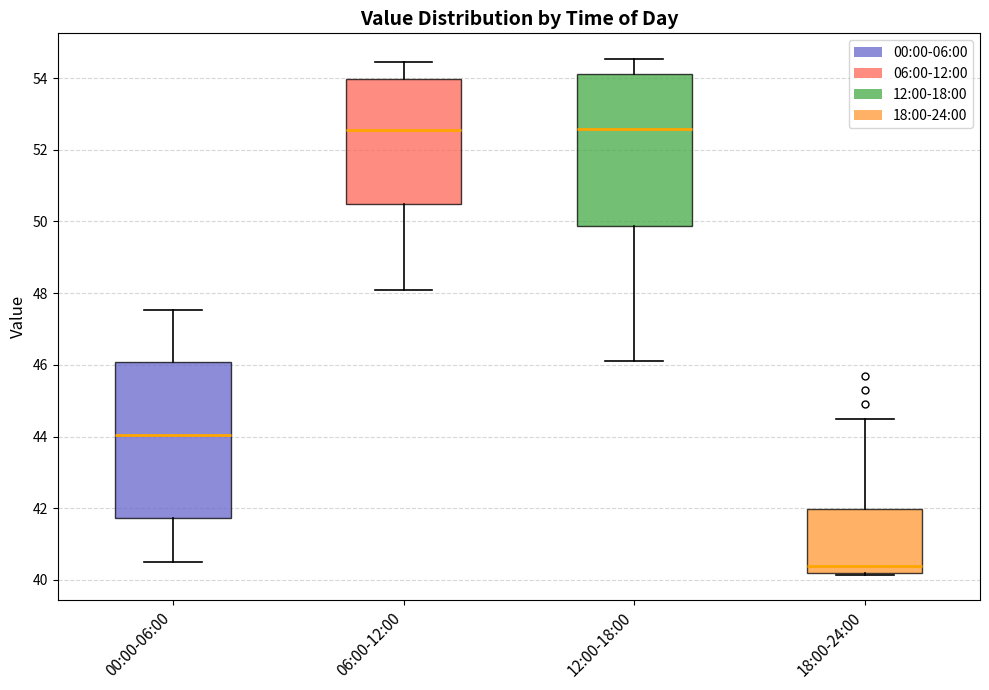

Reading left to right, transcribe this box plot: for each box, give where its median line is, the range the box spans, and where its two whiskers end, as read against the y-axis. The values are not printed on the chart, so give them approximately, as read against the axis.

00:00-06:00: median 44.0, box 41.8 to 46.0, whiskers 40.6 to 47.6
06:00-12:00: median 52.6, box 50.4 to 54.0, whiskers 48.2 to 54.4
12:00-18:00: median 52.6, box 49.8 to 54.2, whiskers 46.2 to 54.6
18:00-24:00: median 40.4, box 40.2 to 42.0, whiskers 40.2 to 44.6